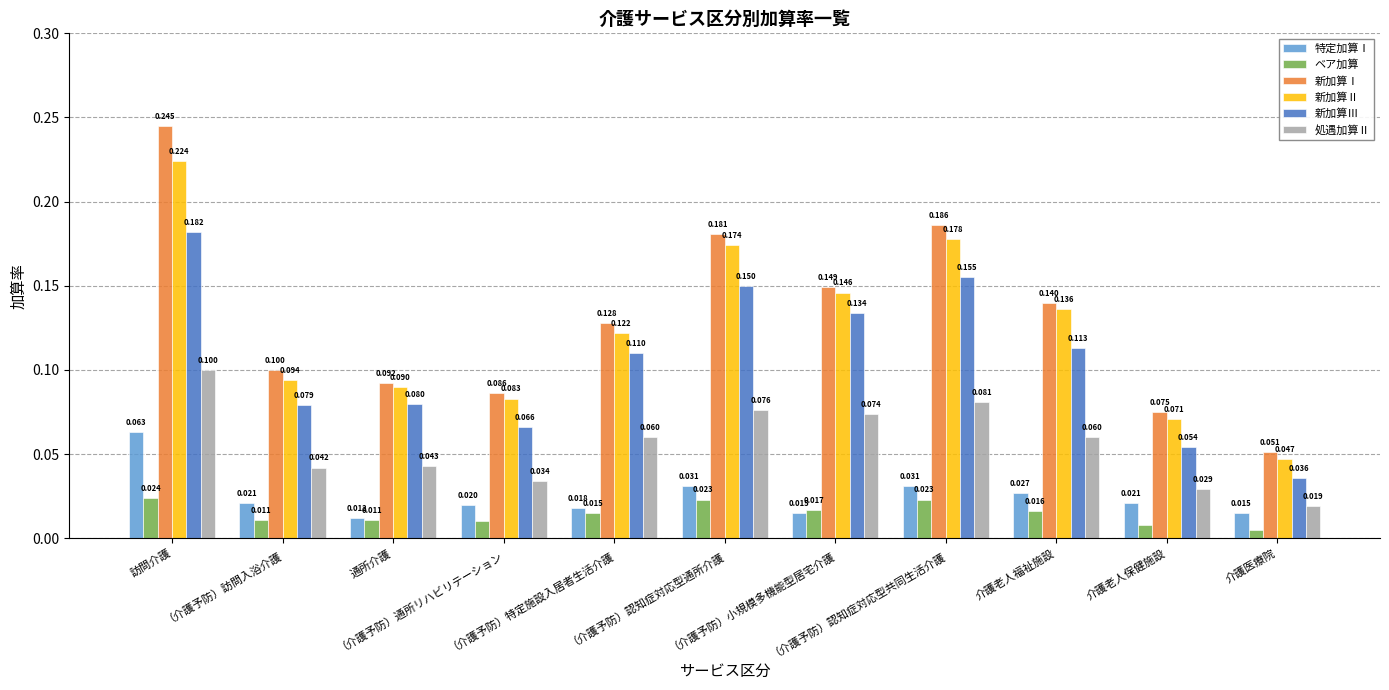

Rank the series by their maximum value, from lowest to highest.

ベア加算, 特定加算Ⅰ, 処遇加算Ⅱ, 新加算Ⅲ, 新加算Ⅱ, 新加算Ⅰ